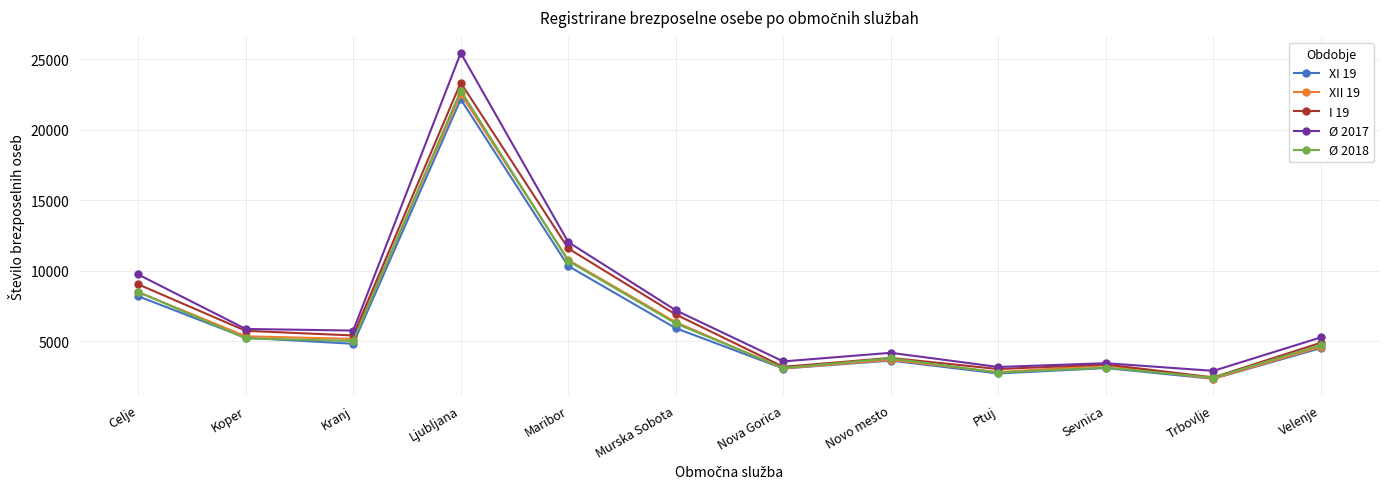

How many values in the I 19 series are below 5415?

6